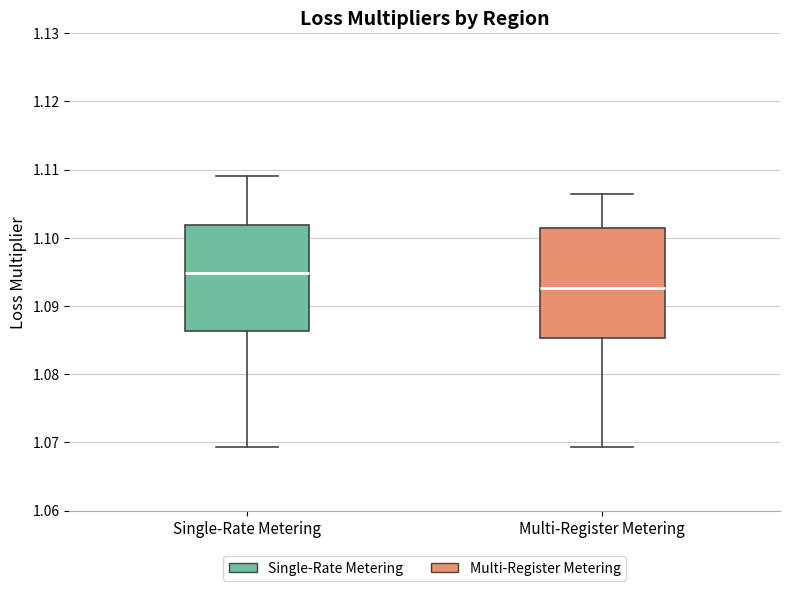

Where is the upper edge of the box for Single-Rate Metering on the y-axis? The values are not printed on the chart, so give them approximately, as read against the axis.

1.102